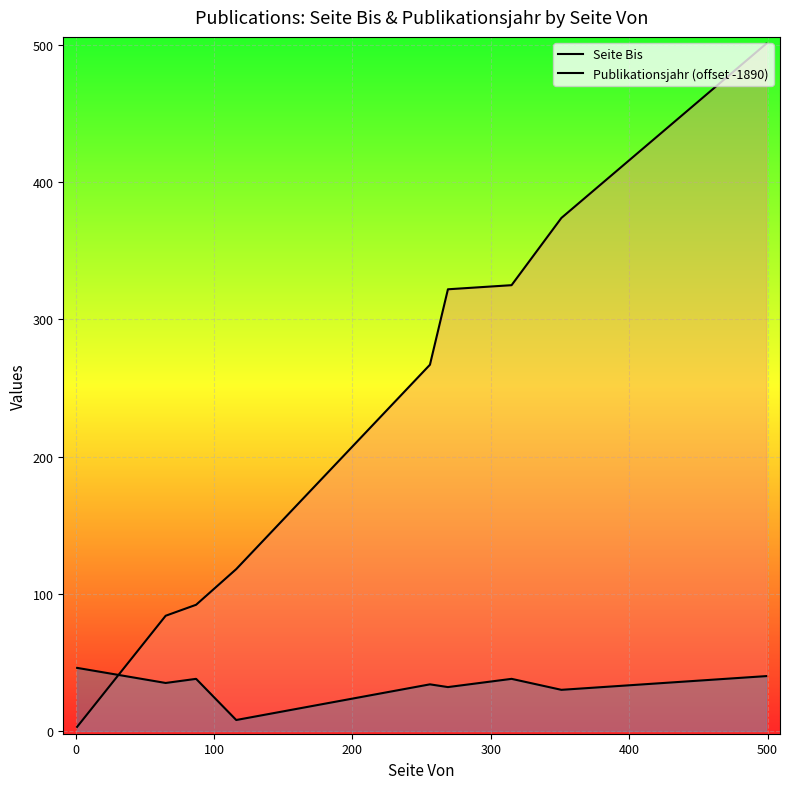

Count the number of data series in this chart.

2